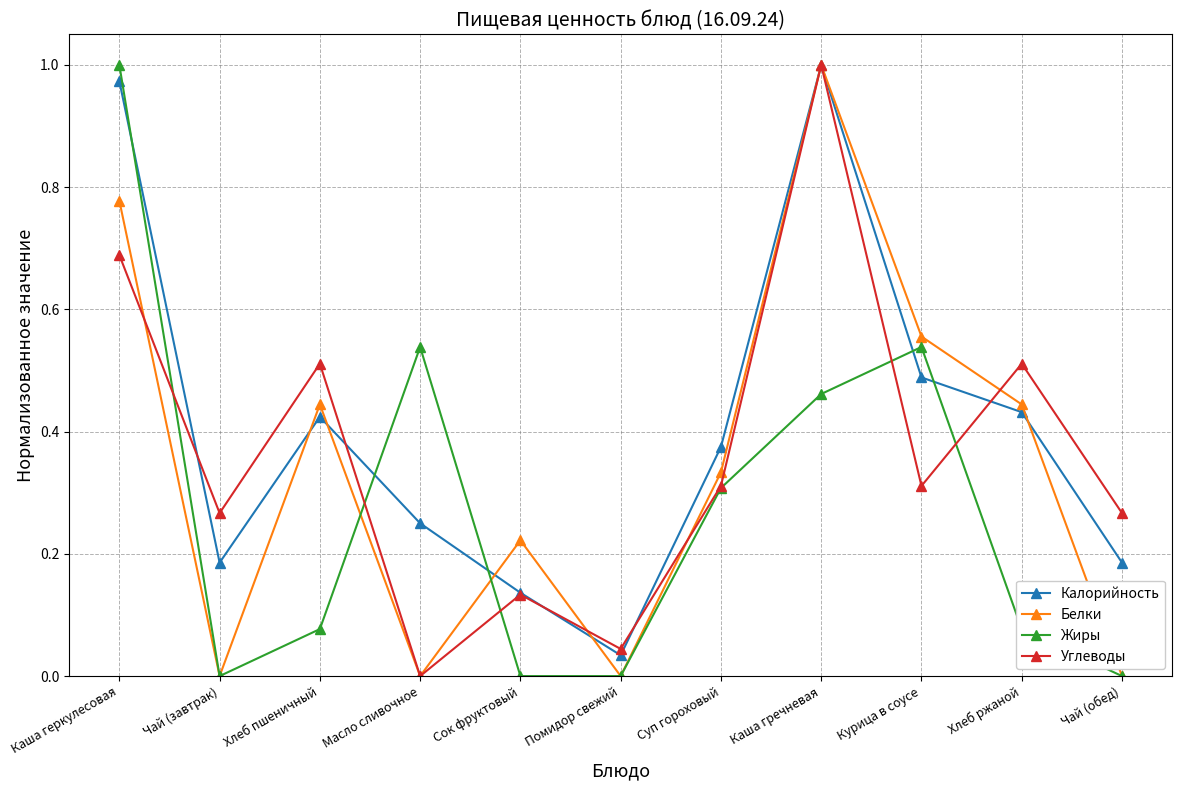

True or false: Белки has more than 2 interior local peaks.

True